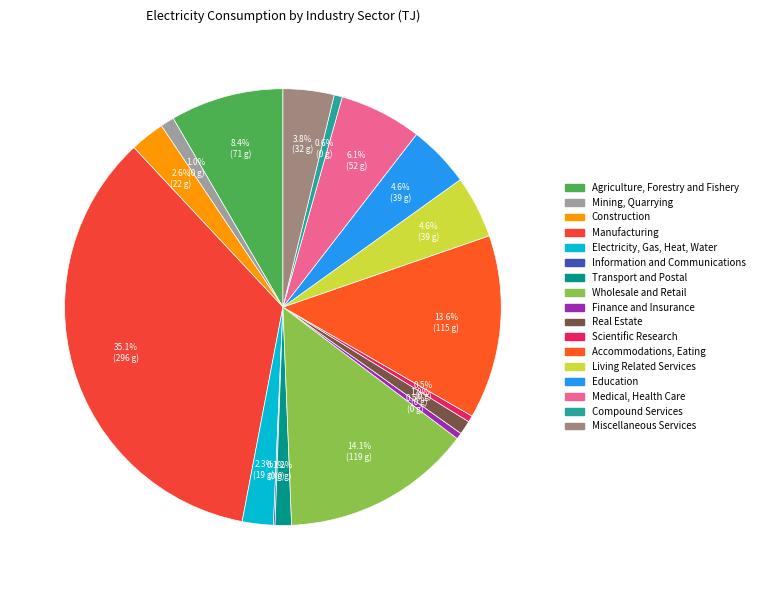

Rank the categories by value from lowest to highest.

Information and Communications, Finance and Insurance, Scientific Research, Compound Services, Mining, Quarrying, Real Estate, Transport and Postal, Electricity, Gas, Heat, Water, Construction, Miscellaneous Services, Education, Living Related Services, Medical, Health Care, Agriculture, Forestry and Fishery, Accommodations, Eating, Wholesale and Retail, Manufacturing